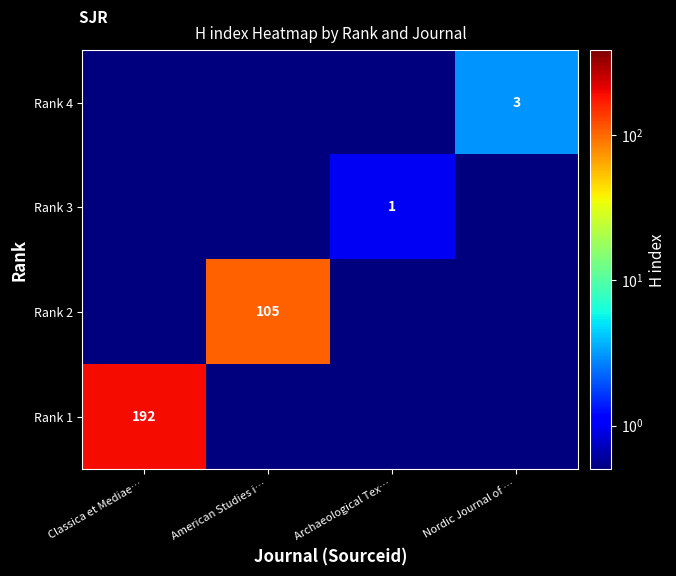

Is it true that Rank 2 equals 152.9 at American Studies i…?

False